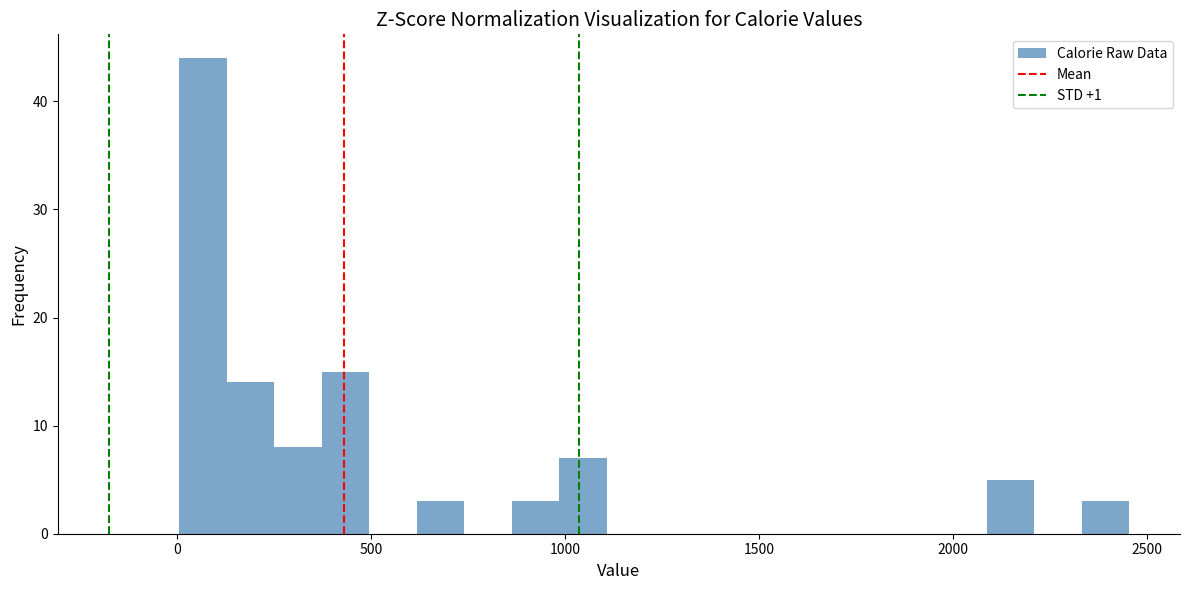

Around what value on the x-axis is the tallest bar? Give the approximate position of its centre, as read against the axis.

50